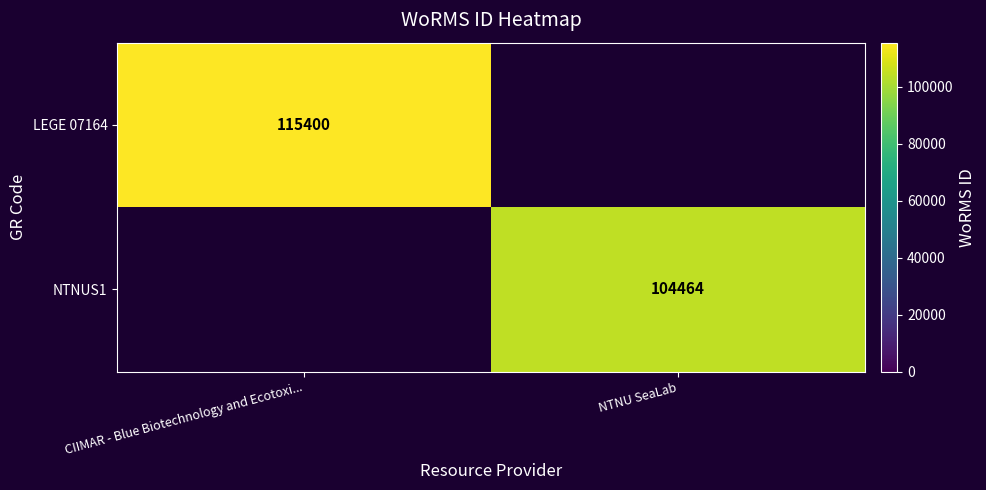

At how many categories does at least one series exceed 108070?

1